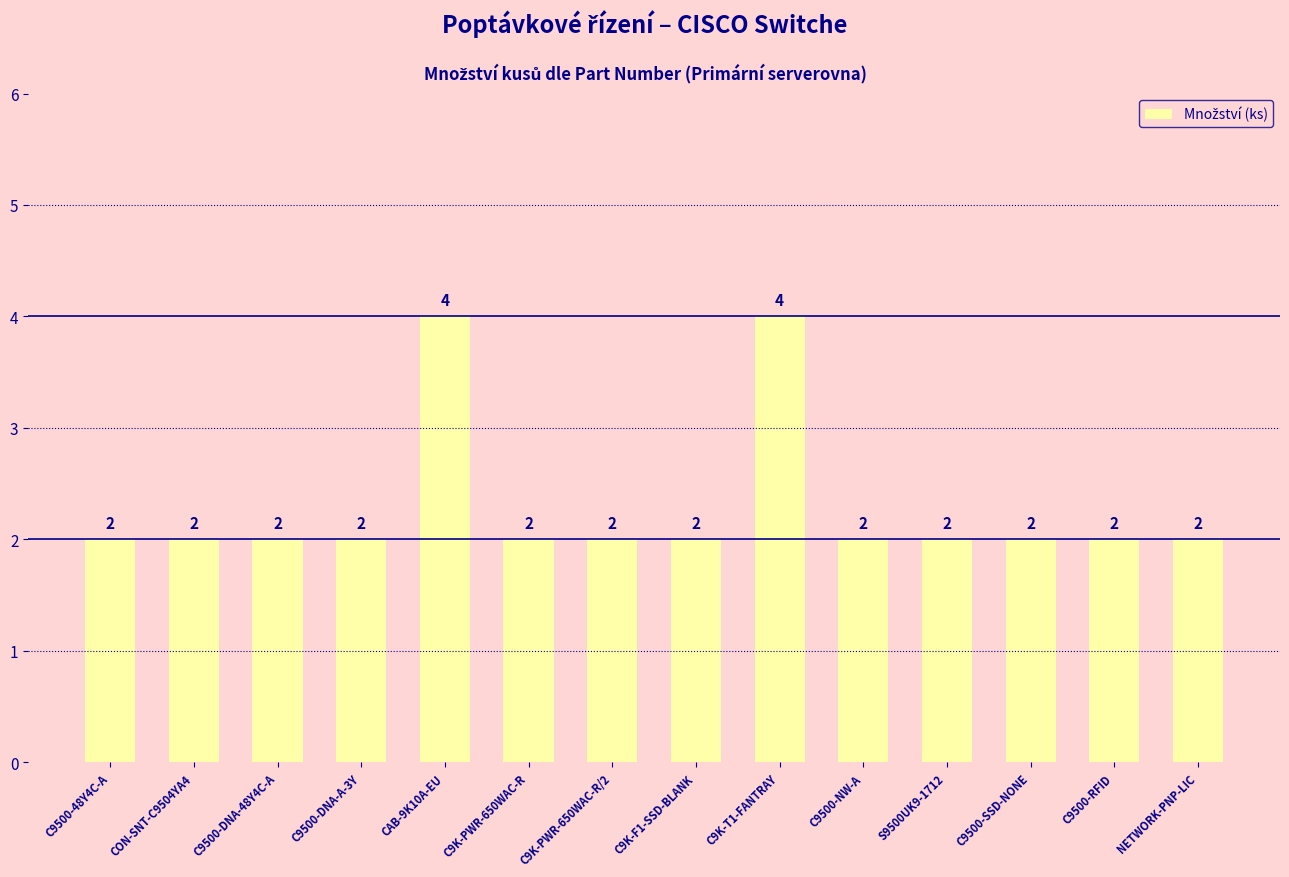

True or false: the data shows 1 at C9K-F1-SSD-BLANK.

False